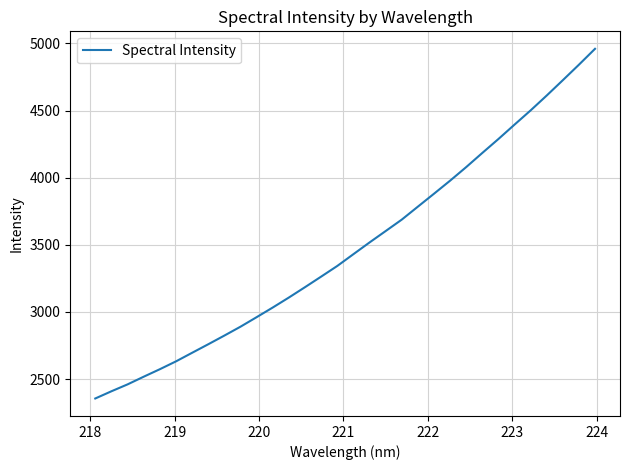

What is the maximum value shown in the chart?

4959.8